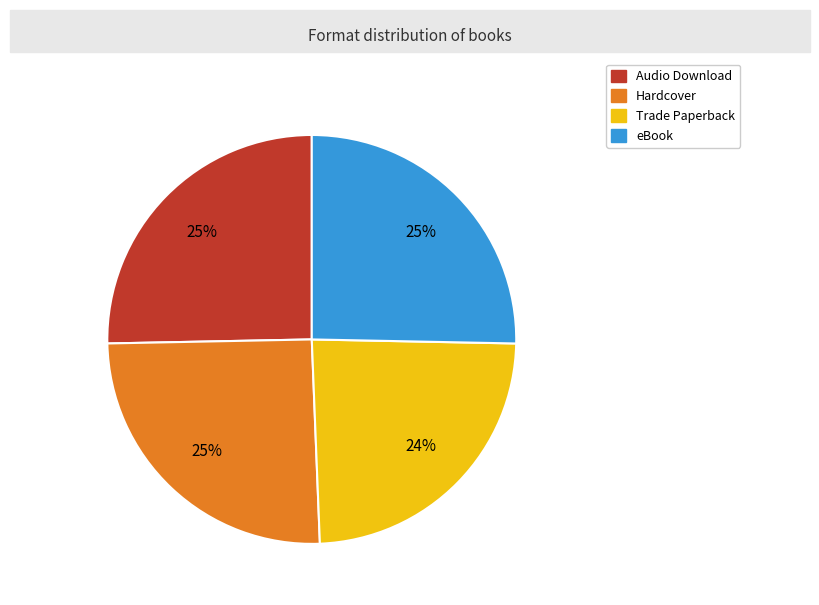

Does Audio Download represent more than half of the total?

No